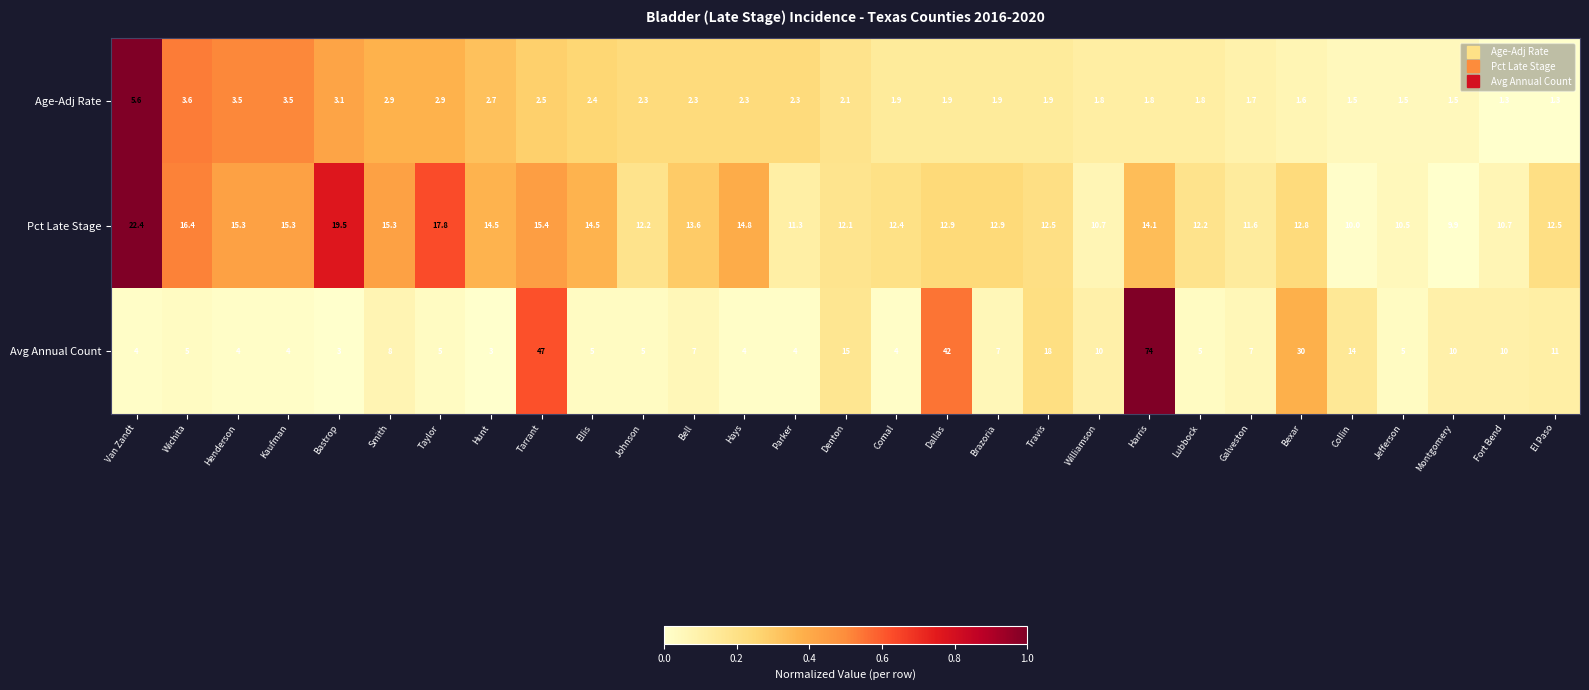

What is the difference between the maximum and second lowest values in the Age-Adj Rate series?

4.3